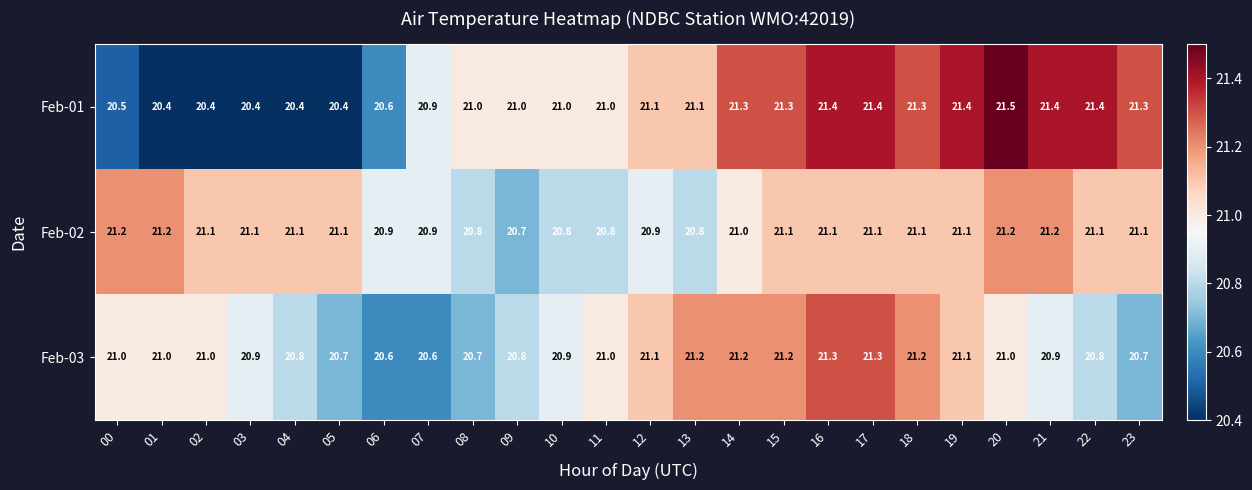

What is the smallest value displayed?

20.4